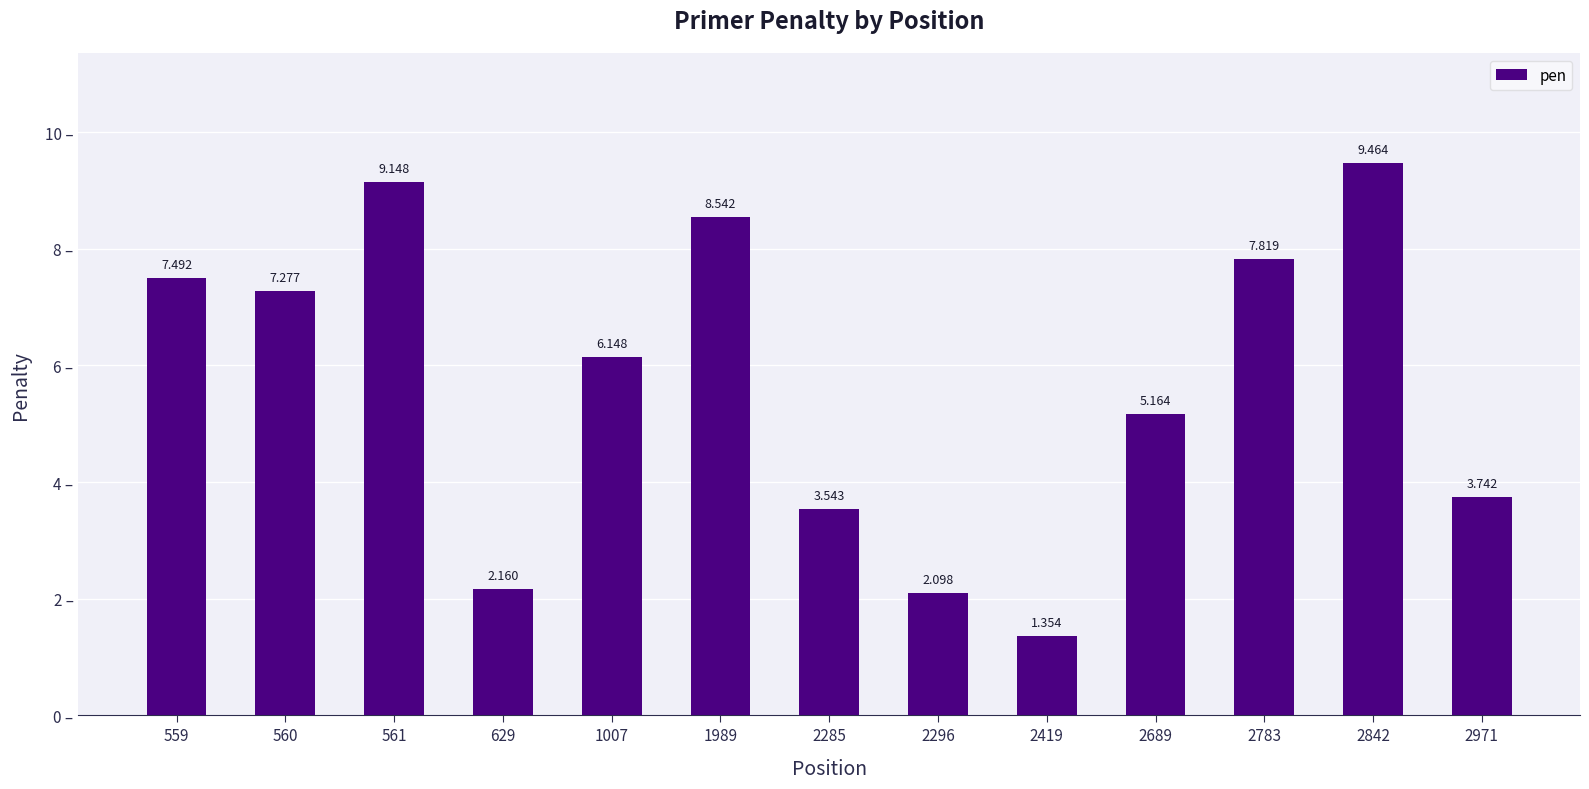

How many data points are above 6?

7